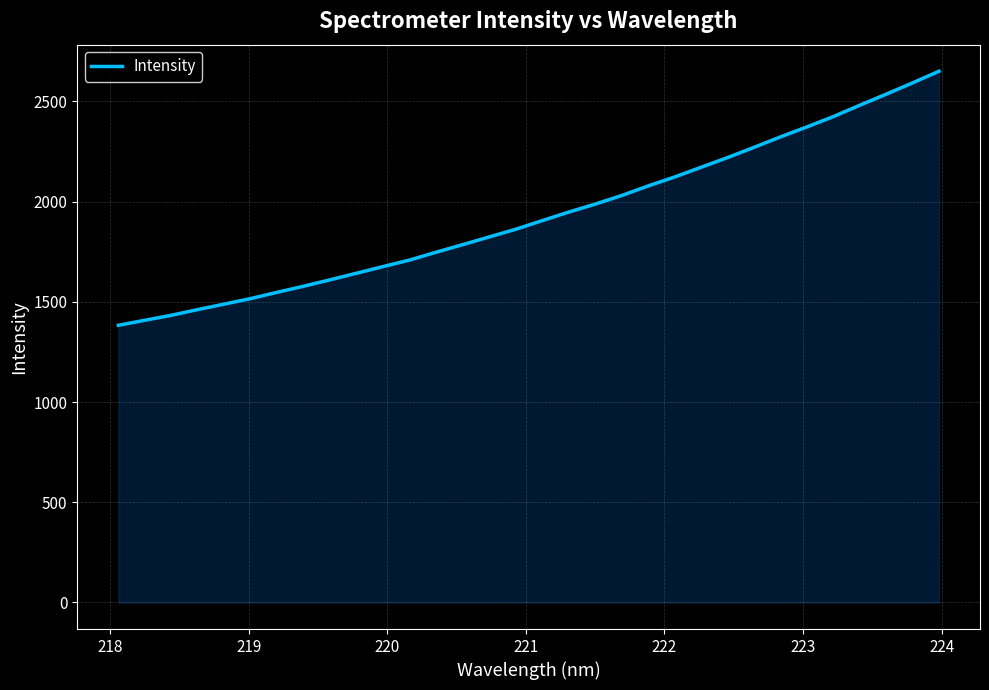

What is the maximum value shown in the chart?

2650.4